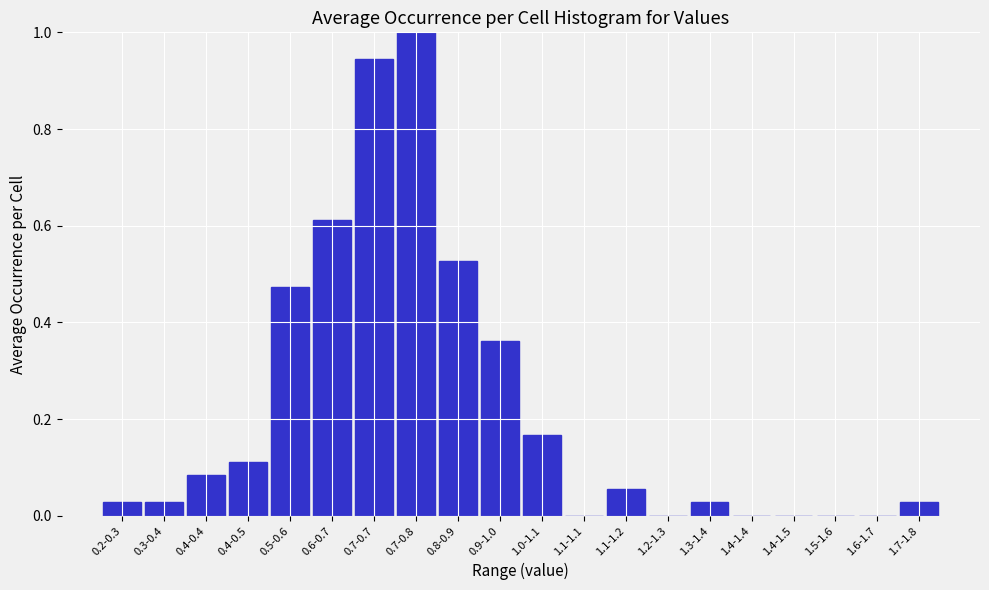

Between 0.4-0.4 and 0.4-0.5, which is larger?

0.4-0.5